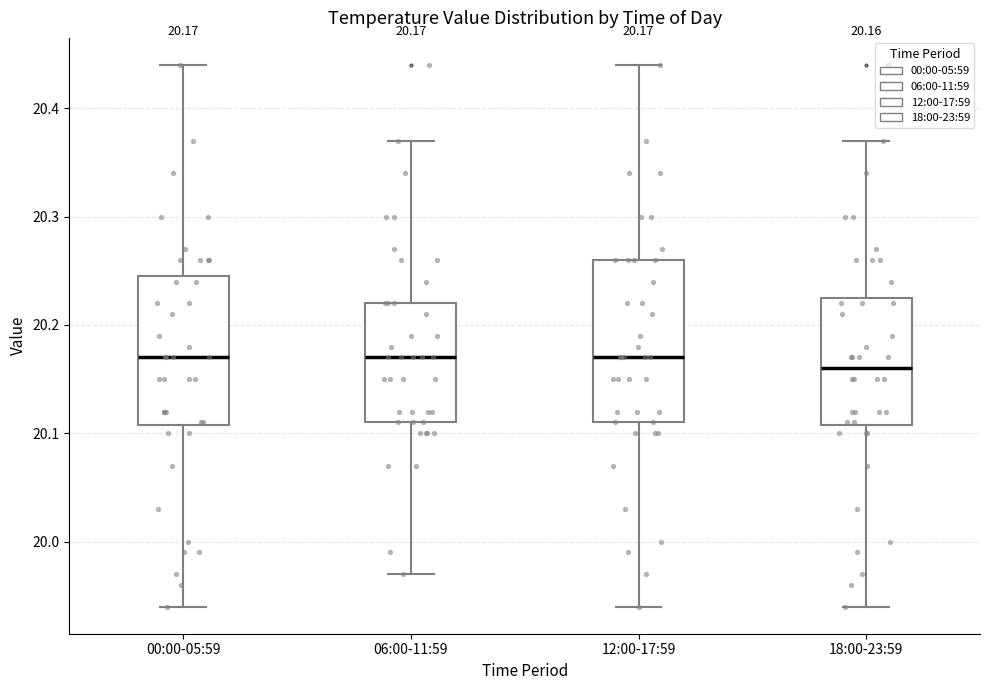

Which box has the lowest median line?

18:00-23:59